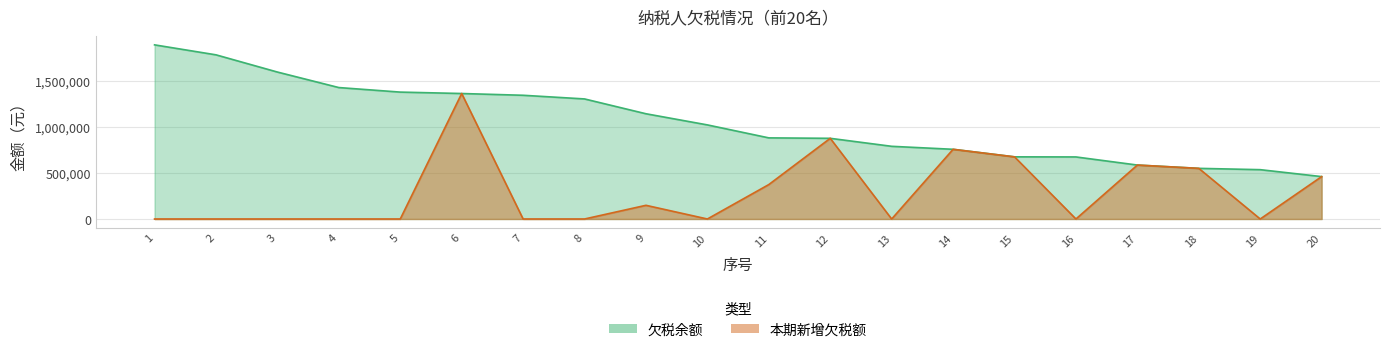

True or false: 本期新增欠税额 has more than 2 interior local peaks.

True